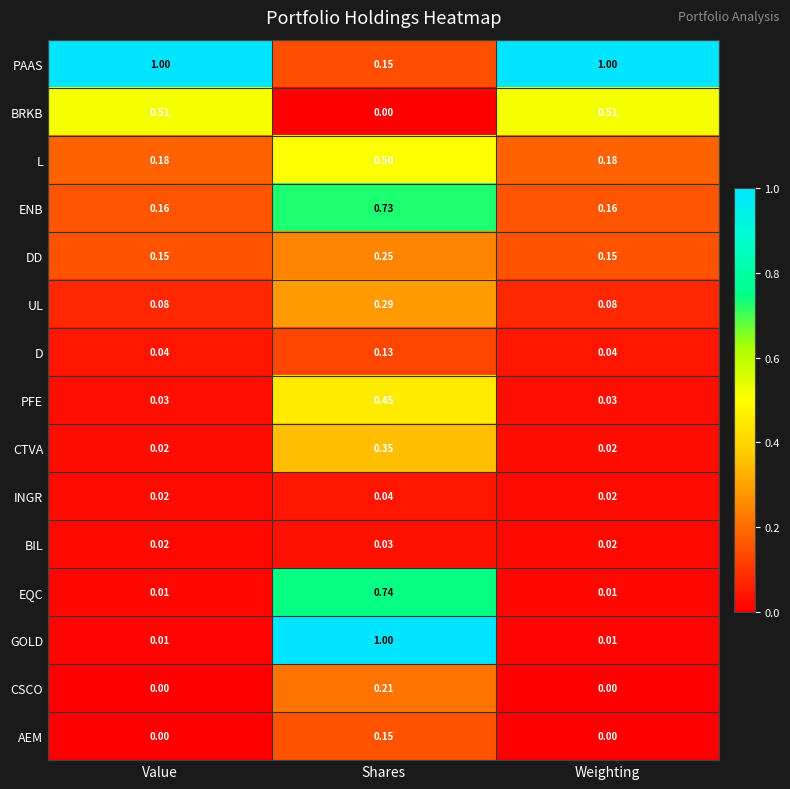

Which series has the largest total across all categories?

PAAS